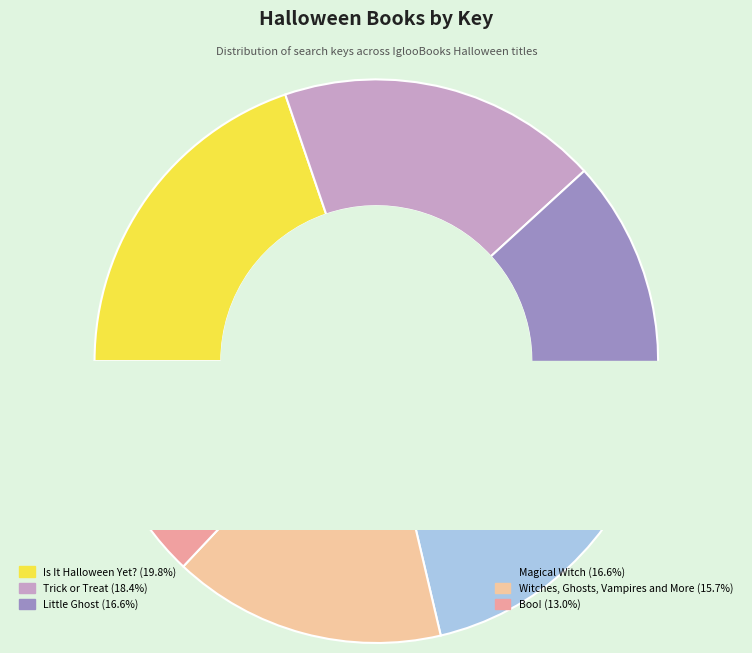

How many slices are in this pie chart?

6